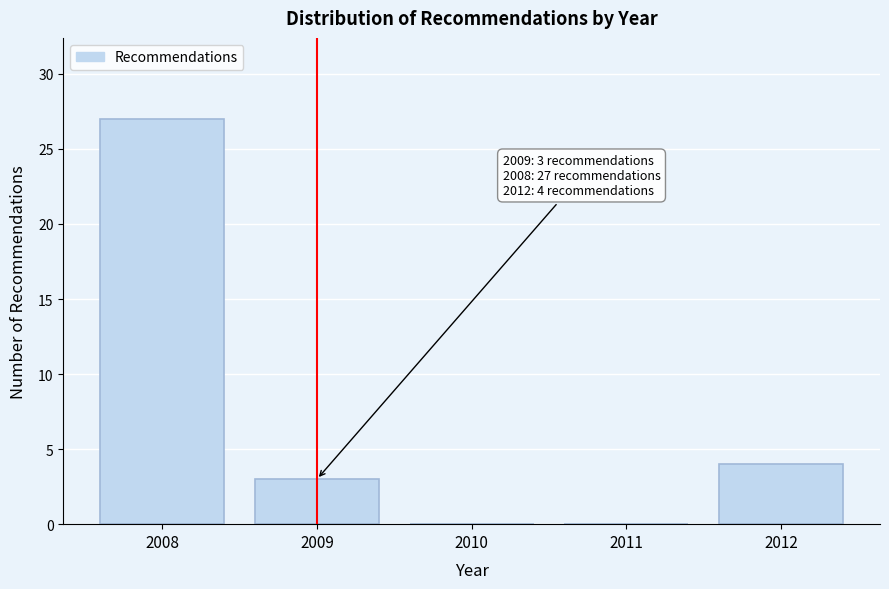

Over which range of the x-axis is the bar tallest?

2007.5 to 2008.5